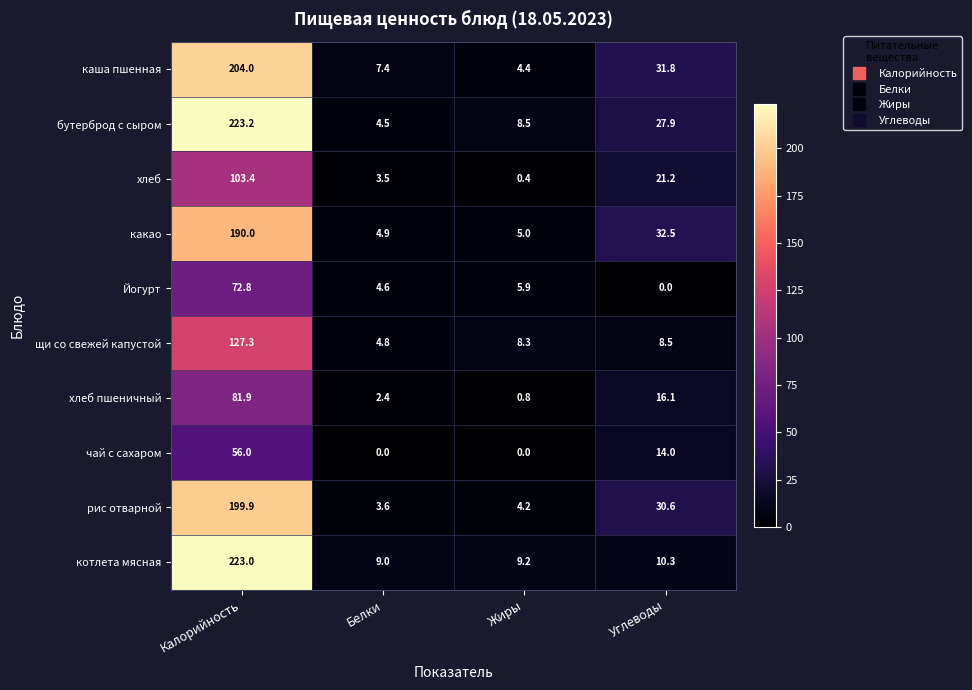

At which category is the sum across all series the highest?

Калорийность